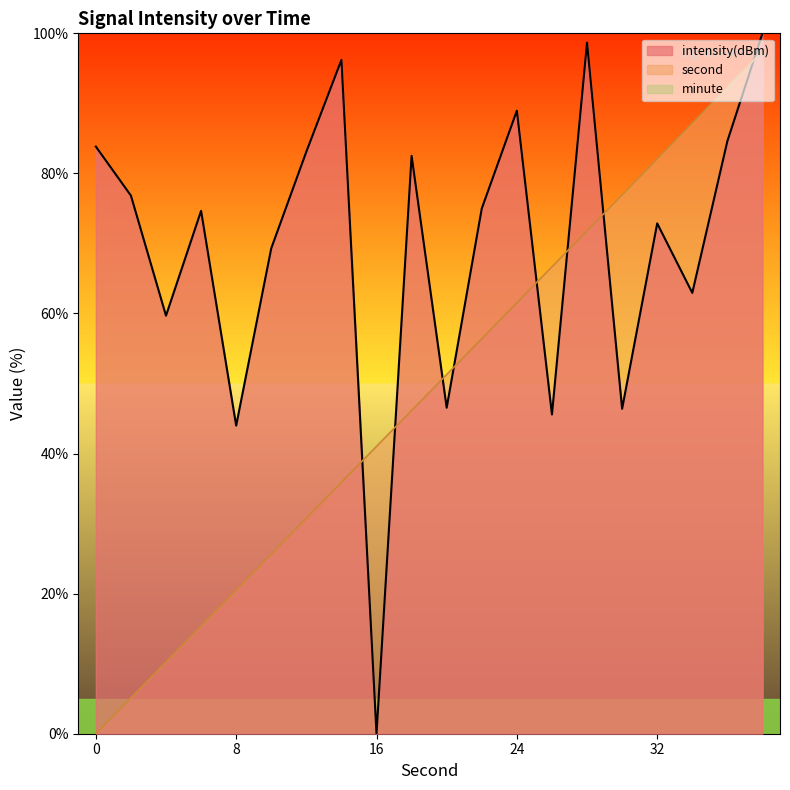

Between 0 and 8, which series saw the biggest shift?

intensity(dBm)